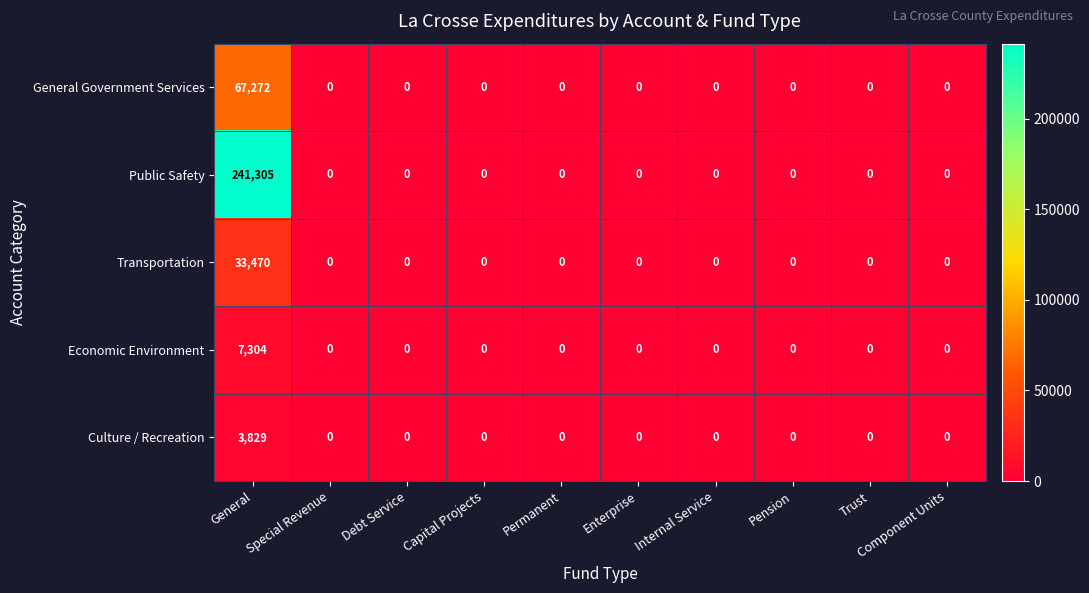

List the series in order of their peak value, highest first.

Public Safety, General Government Services, Transportation, Economic Environment, Culture / Recreation